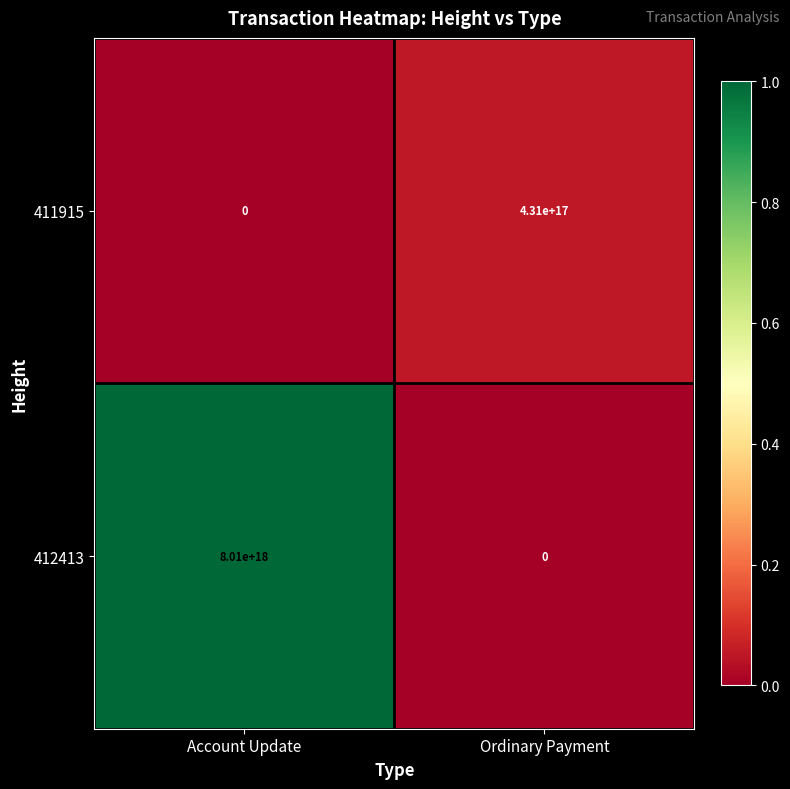

Is it true that 412413 equals 4063699249070546432 at Account Update?

False